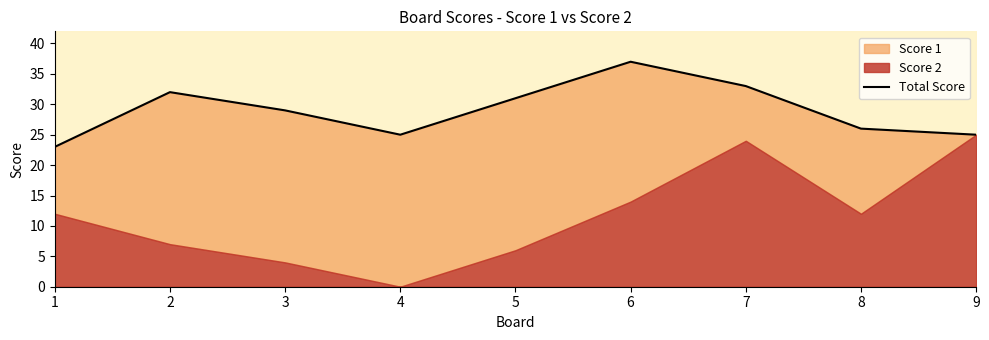

What is the value of the 3rd point from the left?

29